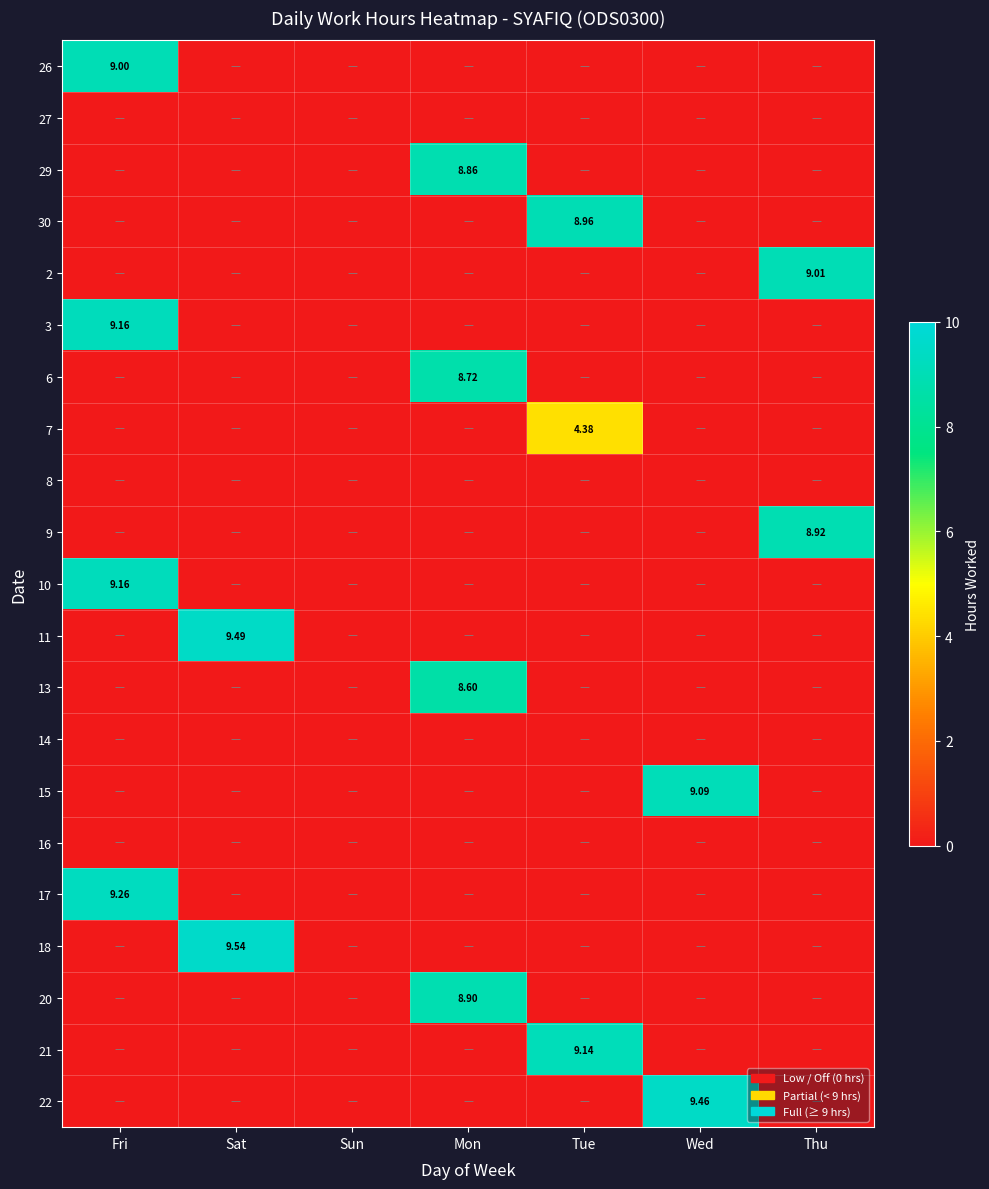

Which label corresponds to the largest value in the chart?

Sat